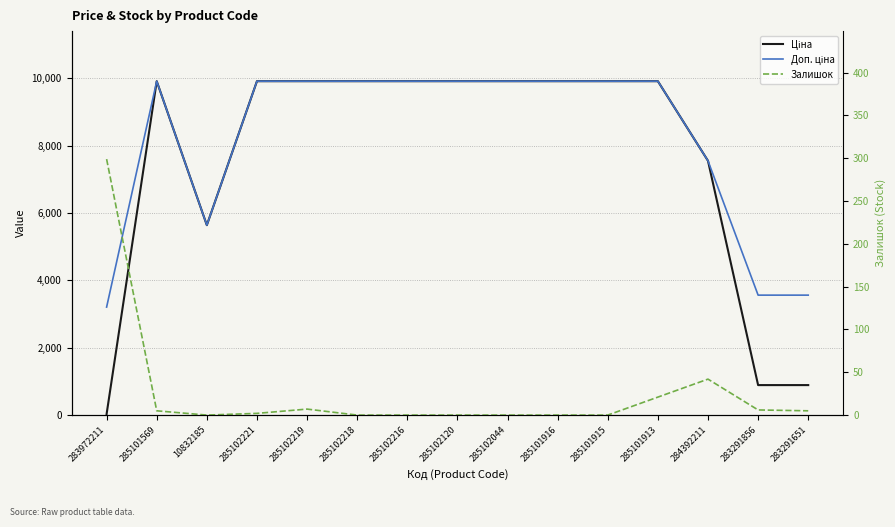

Which has a higher value, 283291651 or 285102219?

285102219